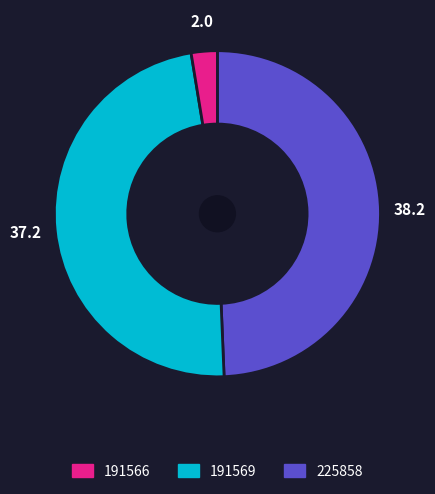

Is there any slice that represents more than half of the pie?

No